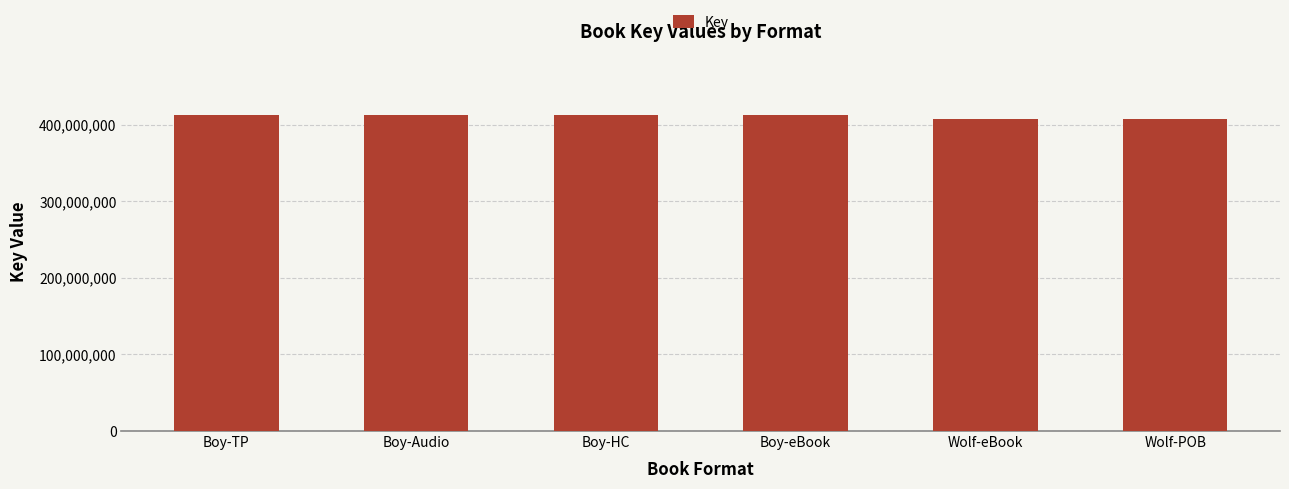

How many bars are there in total?

6